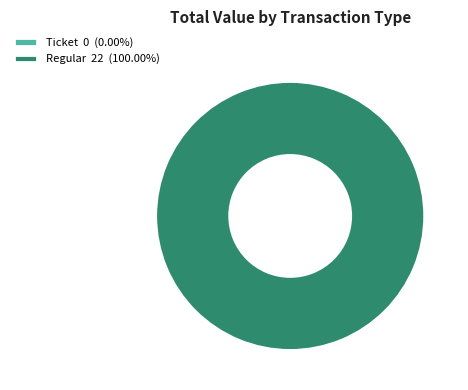

The Ticket slice represents 1% of the pie. True or false?

False